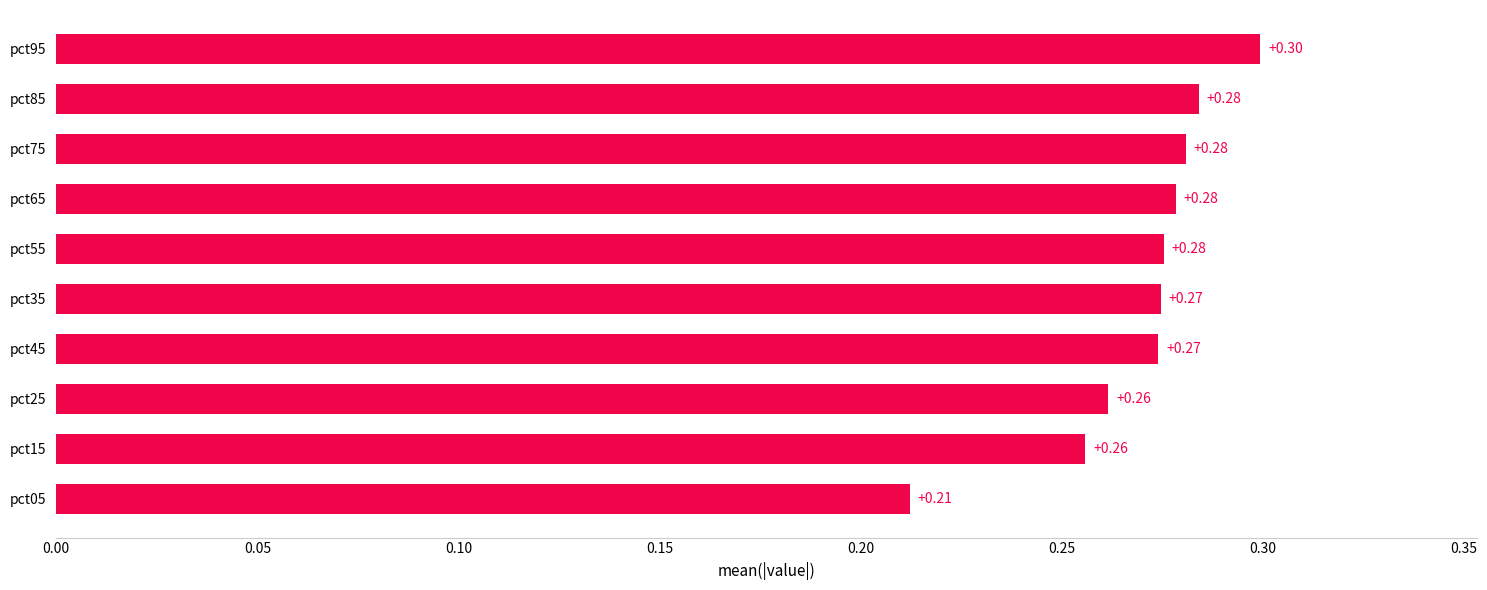

What is the maximum value shown in the chart?

0.3